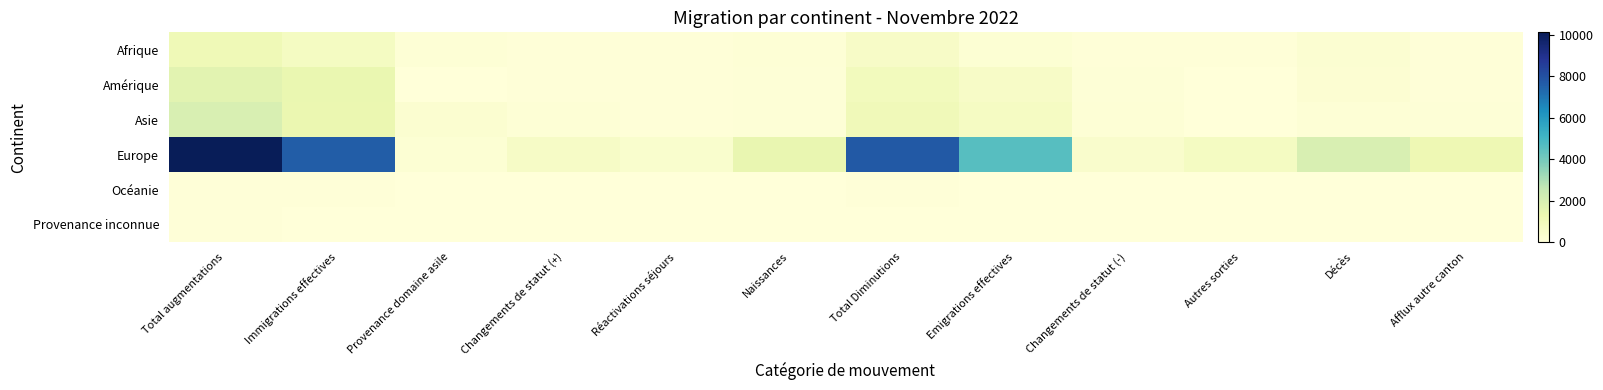

Which series has the largest total across all categories?

Europe